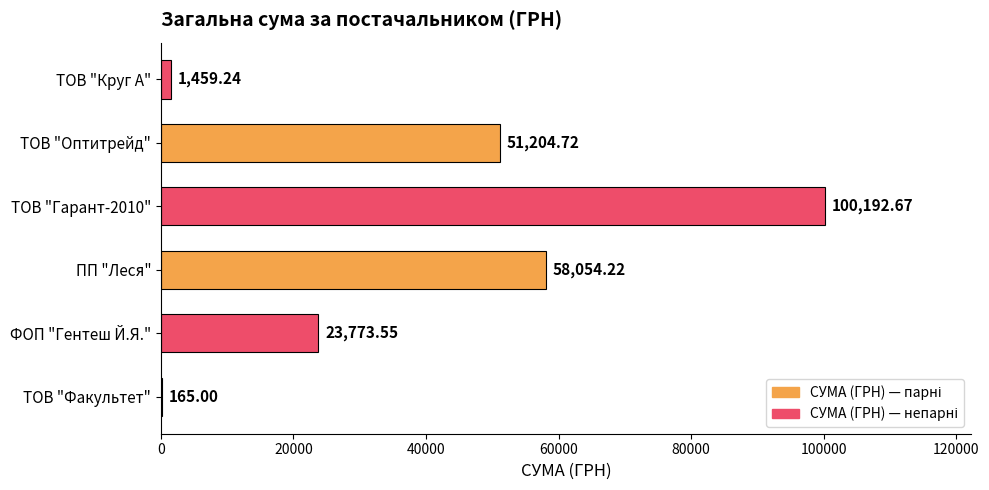

Approximately how many times larger is the value at ФОП "Гентеш Й.Я." compared to ТОВ "Оптитрейд"?

0.5